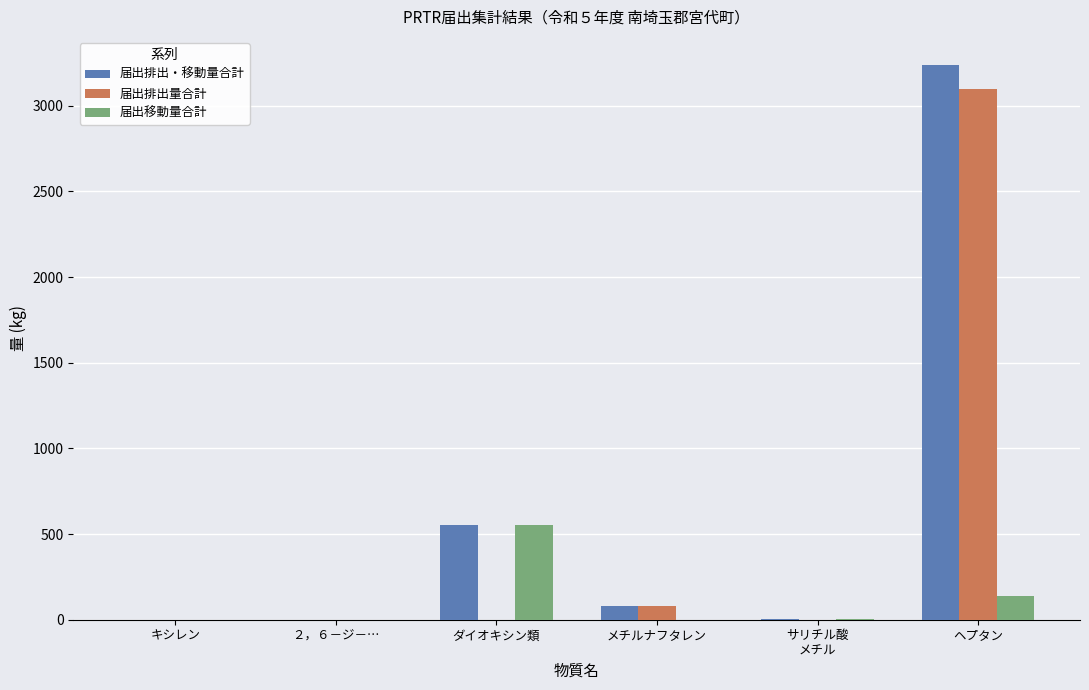

What is the maximum value for 届出移動量合計?

550